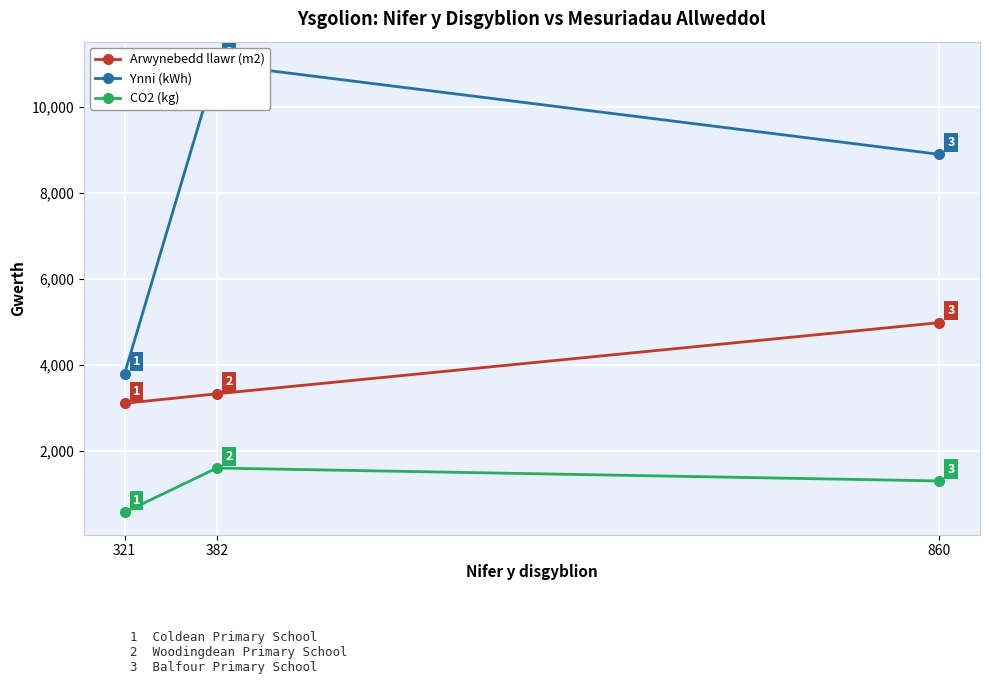

Reading left to right, transcribe all the data shown in this chart.

Arwynebedd llawr (m2): 321=3106	382=3328	860=4983
Ynni (kWh): 321=3800	382=11000	860=8900
CO2 (kg): 321=570	382=1600	860=1300